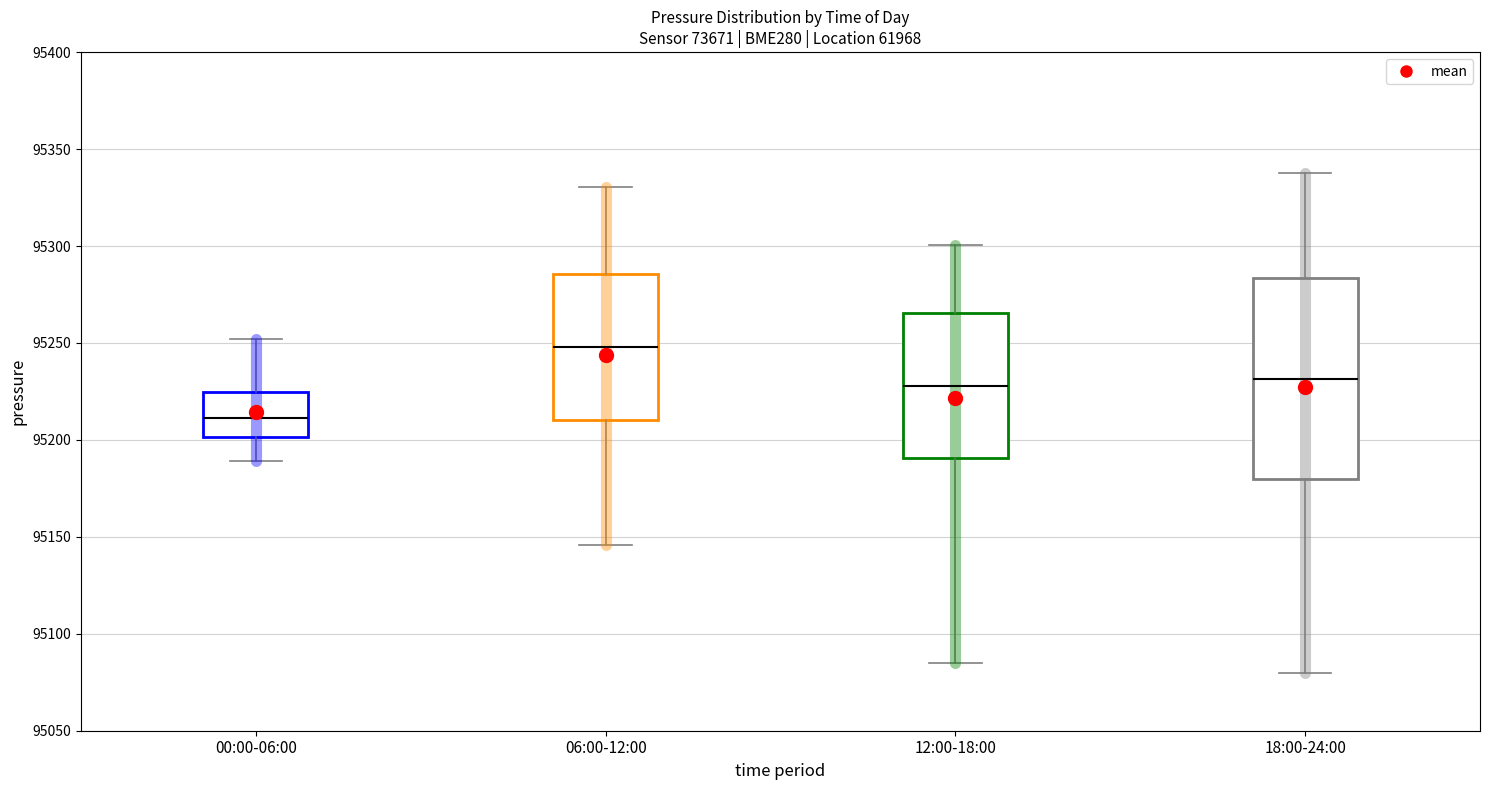

Reading left to right, read every box against the y-axis: the position of its median line, the range the box covers, and the ends of its whiskers. The values are not printed on the chart, so give them approximately, as read against the axis.

00:00-06:00: median 95210, box 95200 to 95225, whiskers 95190 to 95250
06:00-12:00: median 95250, box 95210 to 95285, whiskers 95145 to 95330
12:00-18:00: median 95230, box 95190 to 95265, whiskers 95085 to 95300
18:00-24:00: median 95230, box 95180 to 95285, whiskers 95080 to 95340